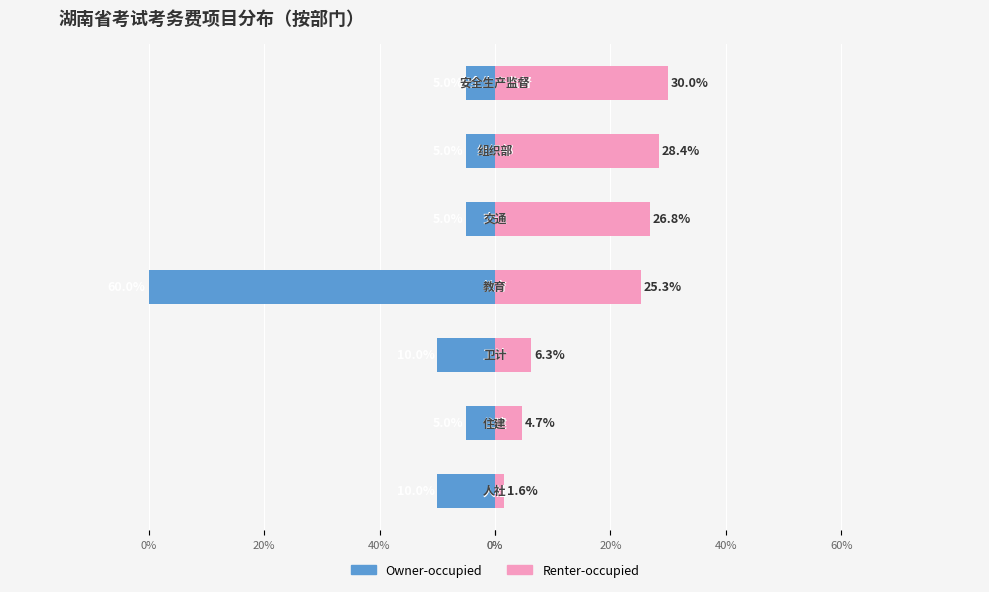

At how many categories does at least one series exceed -31?

7